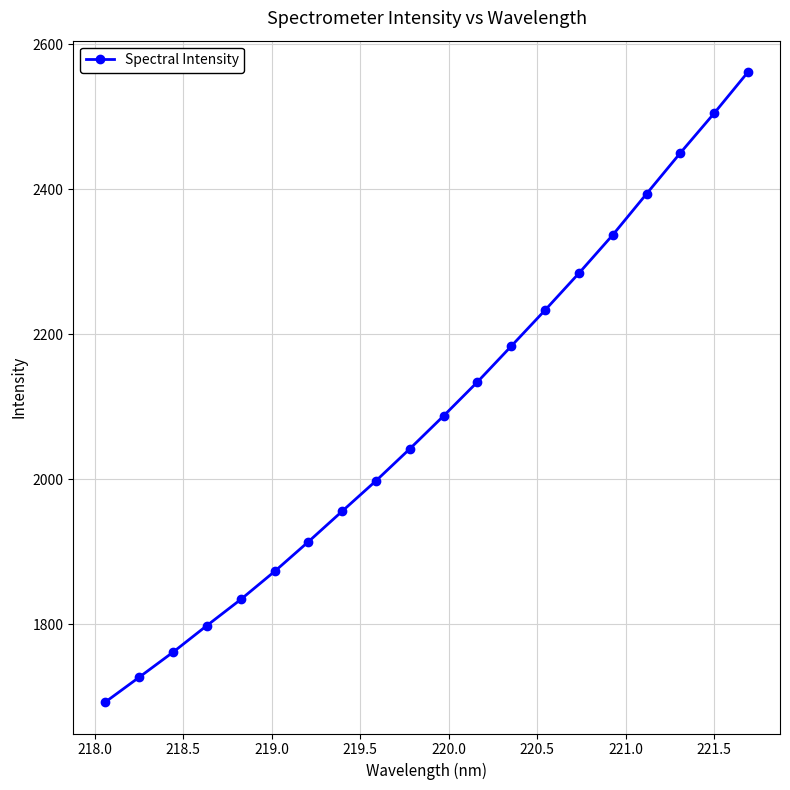

What is the difference between the second highest and second lowest values?

778.1